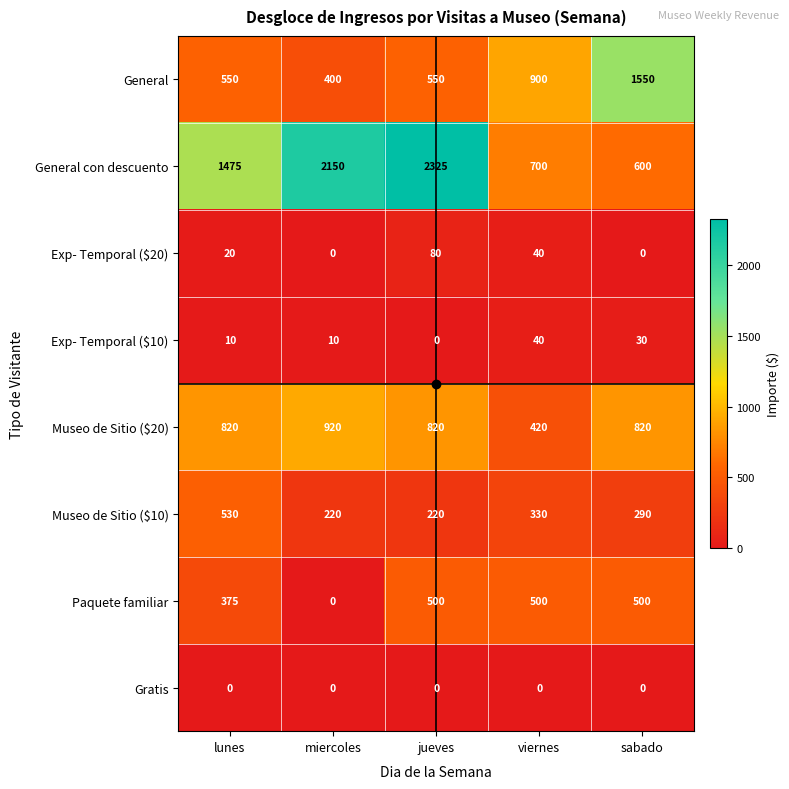

What is the spread (max minus min) of values at sabado?

1550